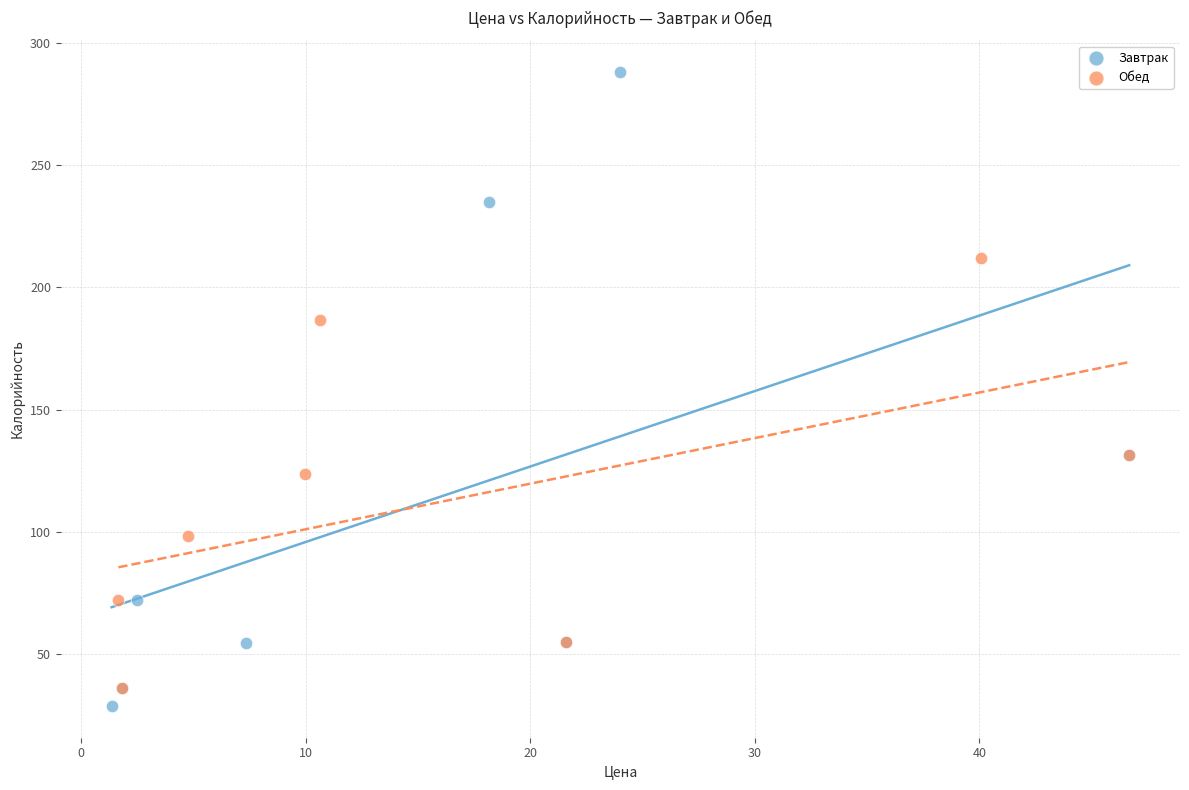

Which series contains the lowest Y value?

Завтрак